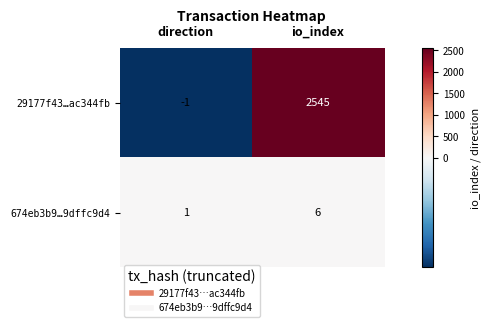

What is the greatest value displayed?

2545